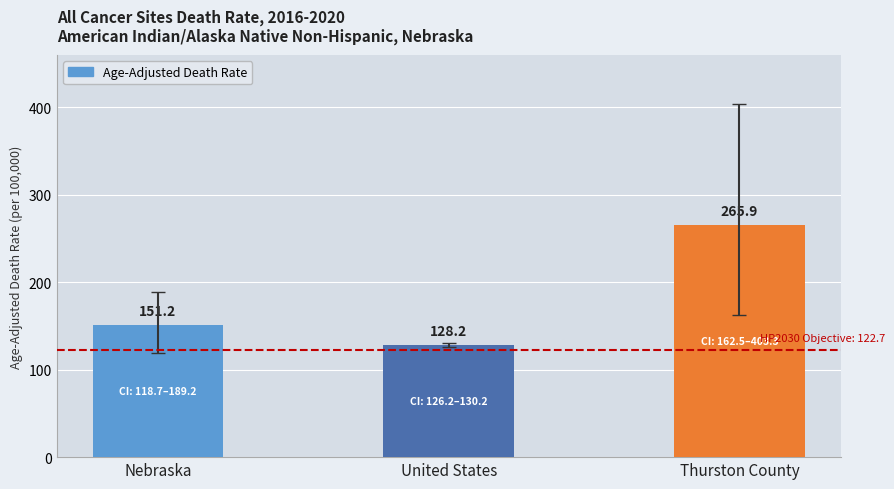

List the labels in order of value, smallest first.

United States, Nebraska, Thurston County